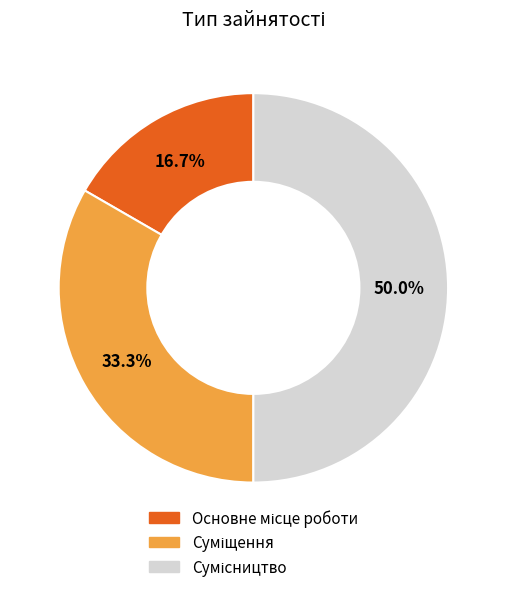

Count the number of slices in the pie.

3